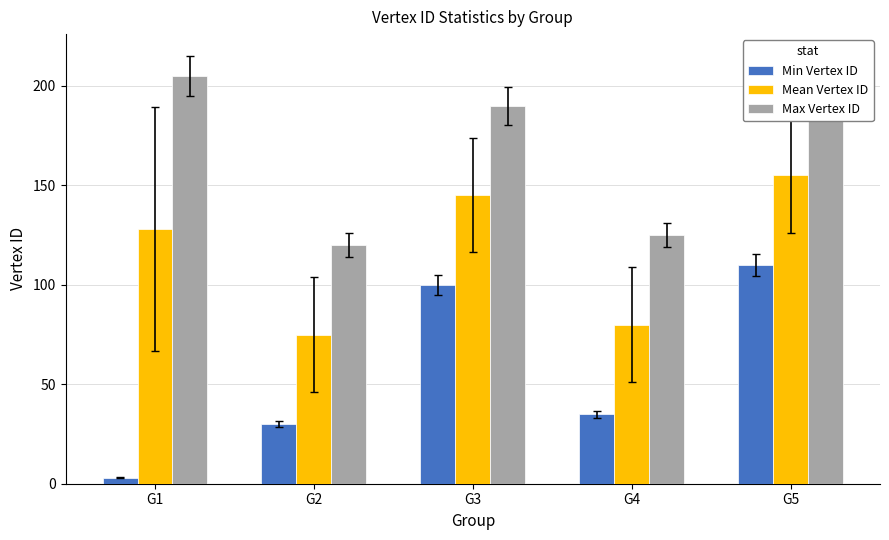

True or false: Min Vertex ID has a value of 48 at G3.

False